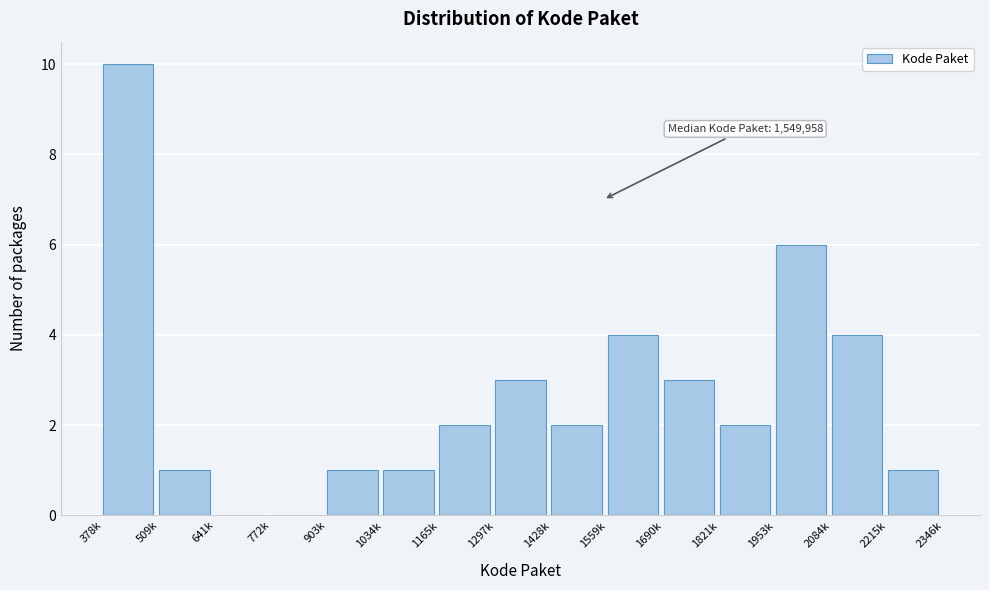

Reading right to left, list all the values displayed in this chart.

2215k=1	2084k=4	1953k=6	1821k=2	1690k=3	1559k=4	1428k=2	1297k=3	1165k=2	1034k=1	903k=1	772k=0	641k=0	509k=1	378k=10